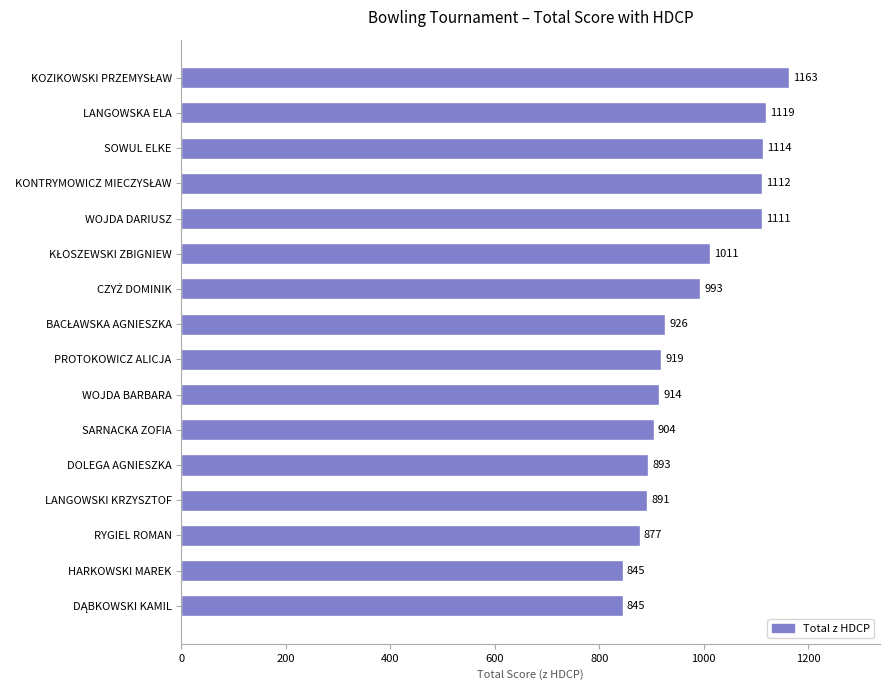

What is the greatest value displayed?

1163